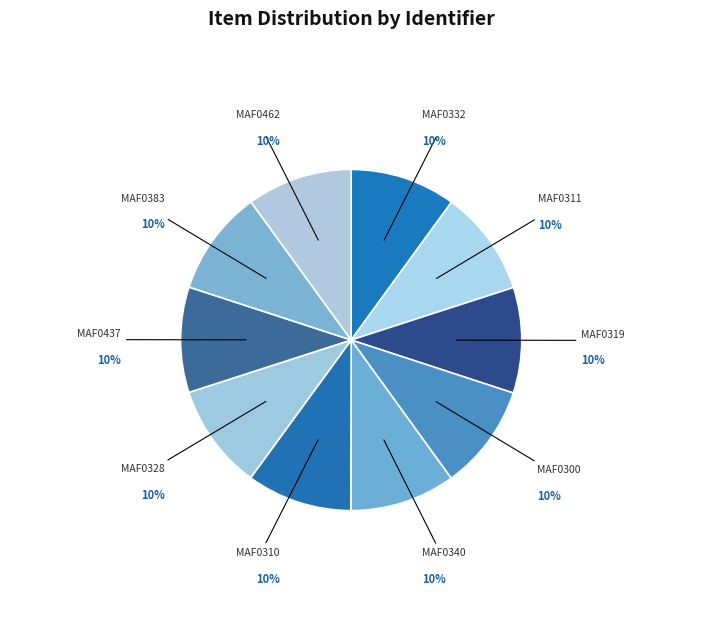

True or false: MAF0311 accounts for 10% of the total.

True